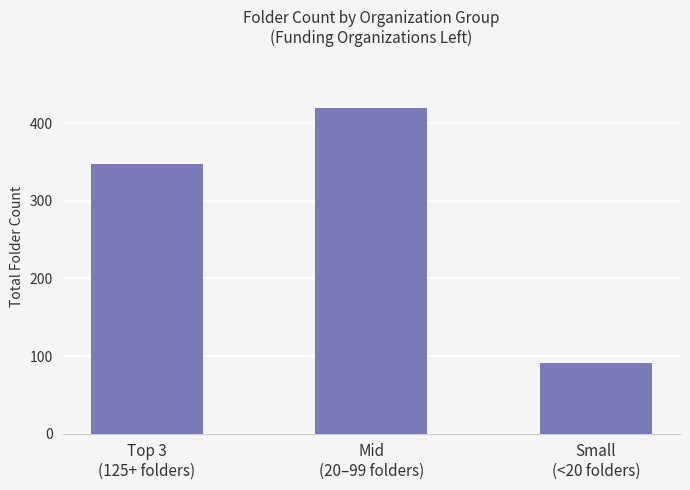

What is the value of the 3rd bar from the left?

91